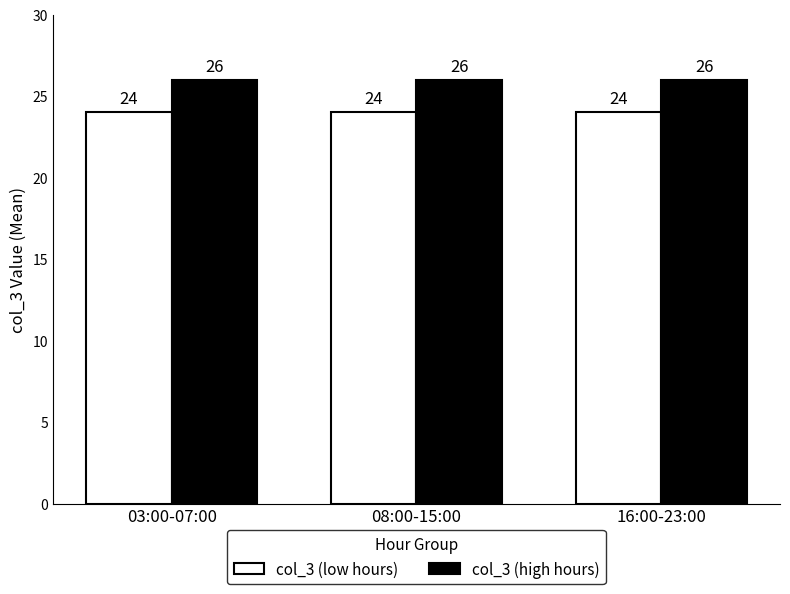

What are all the series names shown in the legend?

col_3 (low hours), col_3 (high hours)